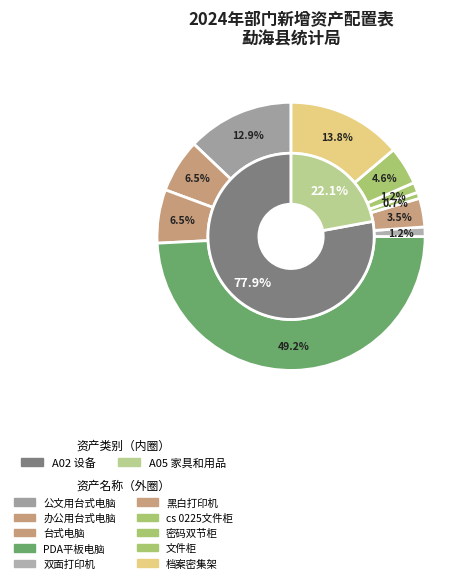

To the nearest percent, what portion does 办公用台式电脑 represent?

6%